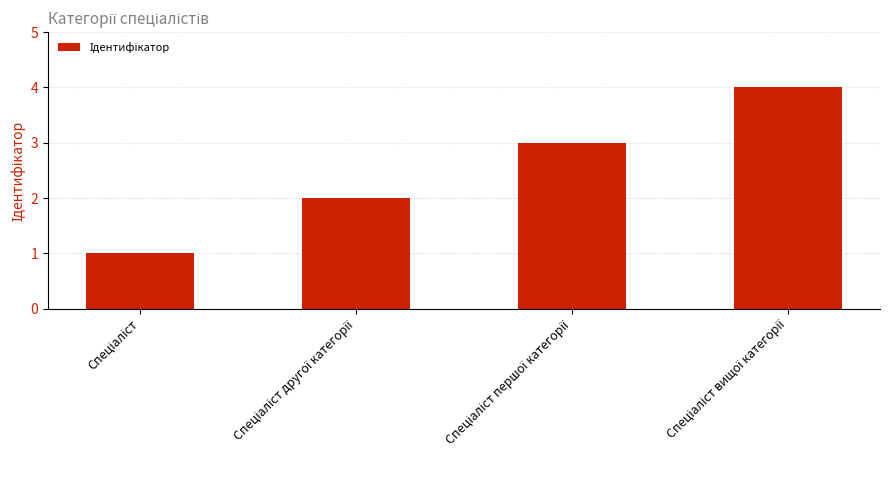

What is the sum of all values?

10